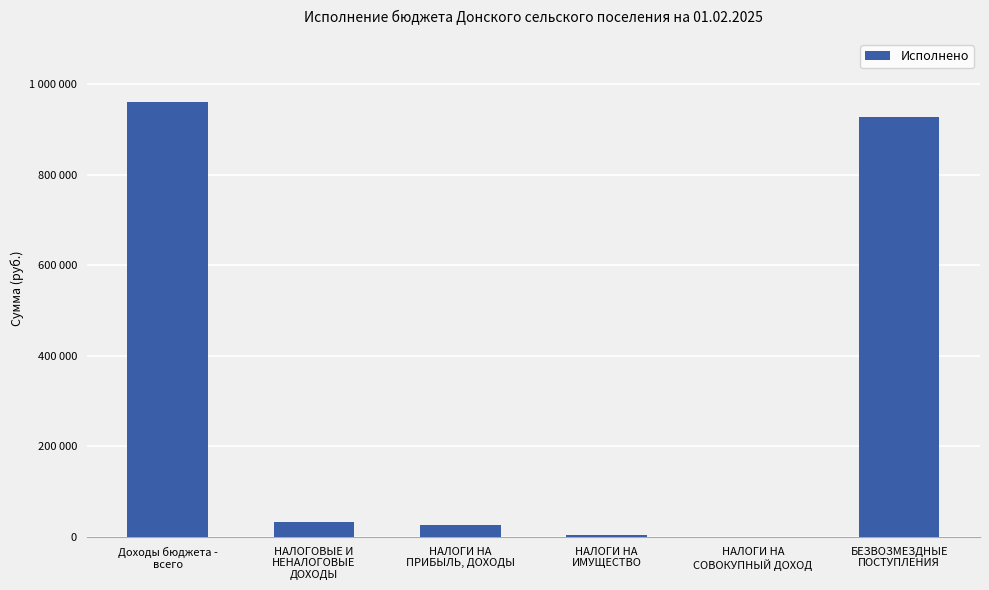

What position from the left is БЕЗВОЗМЕЗДНЫЕ
ПОСТУПЛЕНИЯ?

6